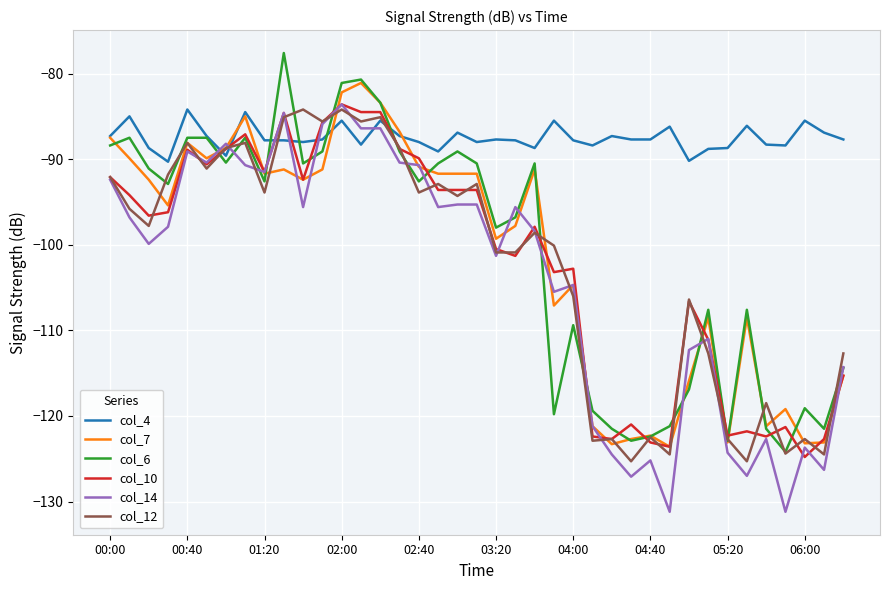

Which series has the largest total across all categories?

col_4